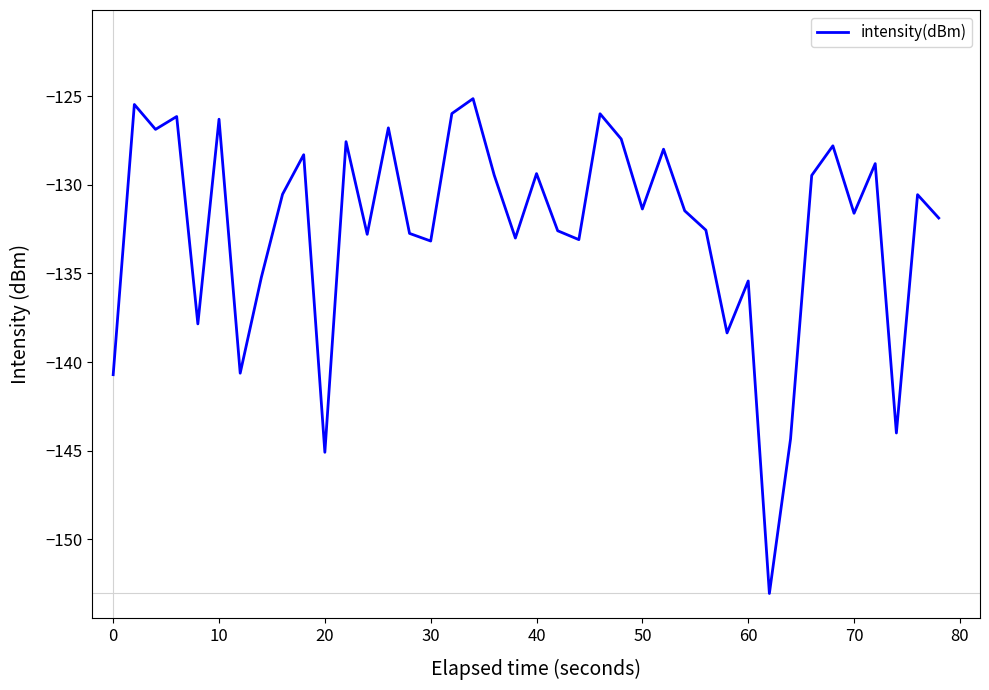

What is the difference between the maximum and minimum values?

27.9